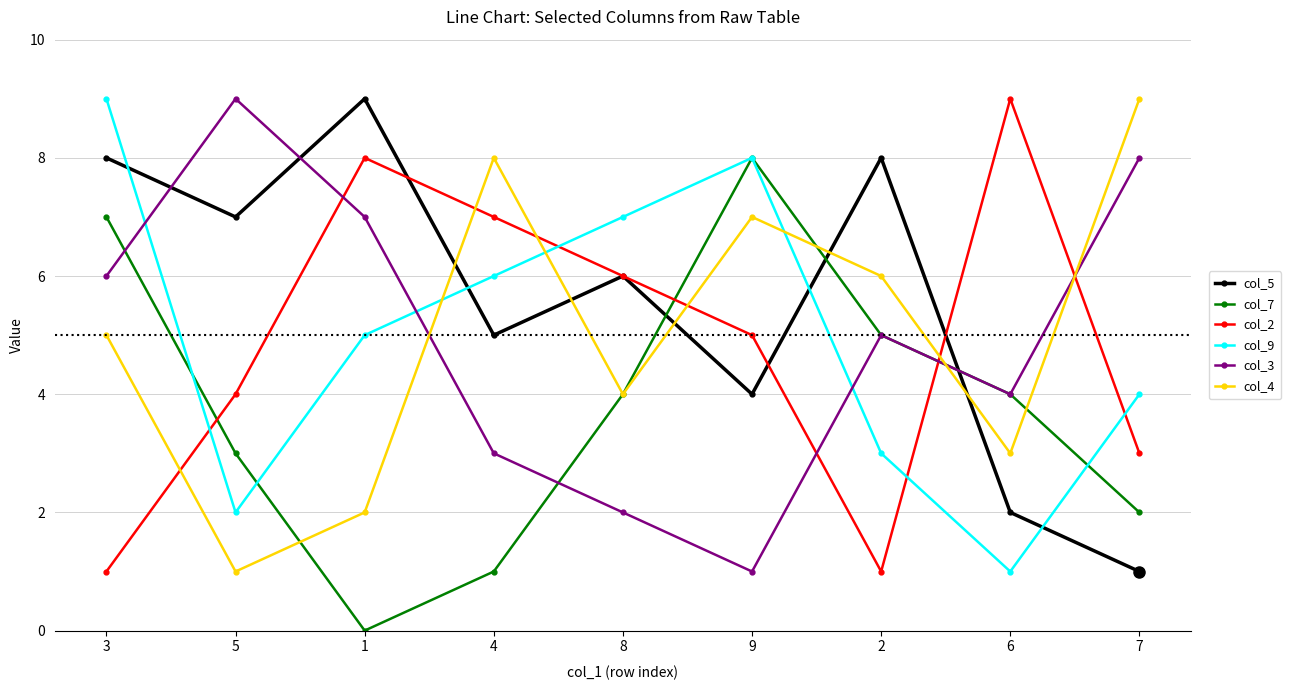

Which category has the lowest value in the col_7 series?

1